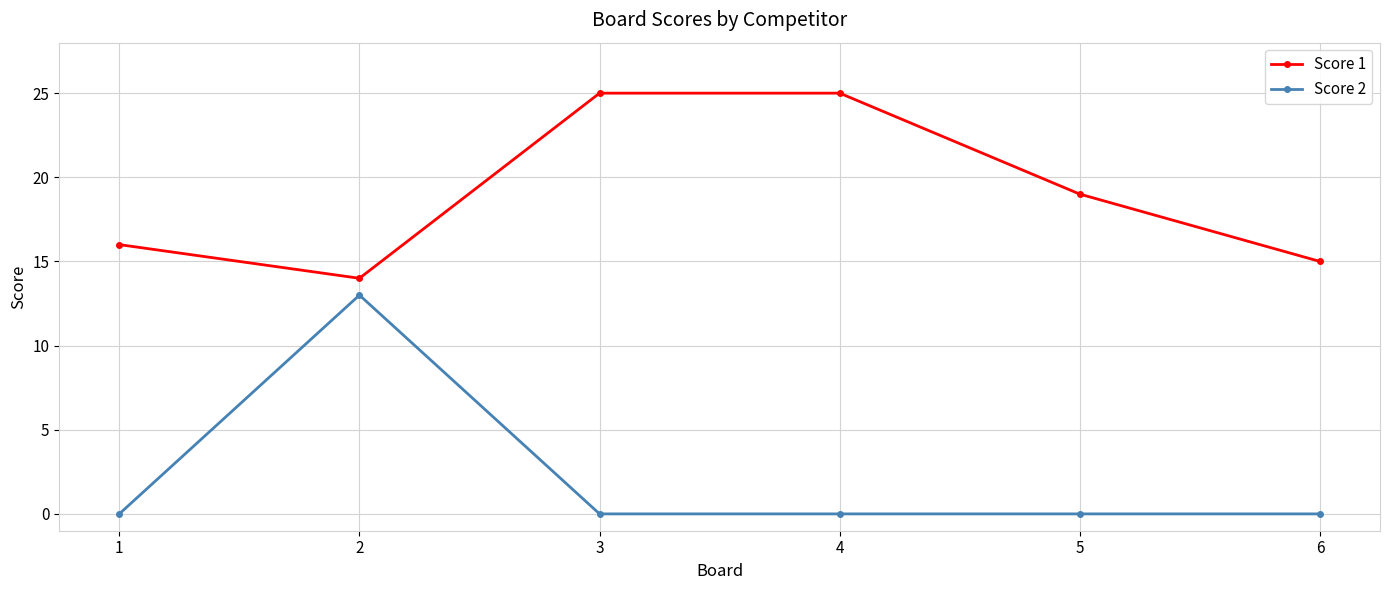

How many interior local valleys does the Score 1 series have?

1